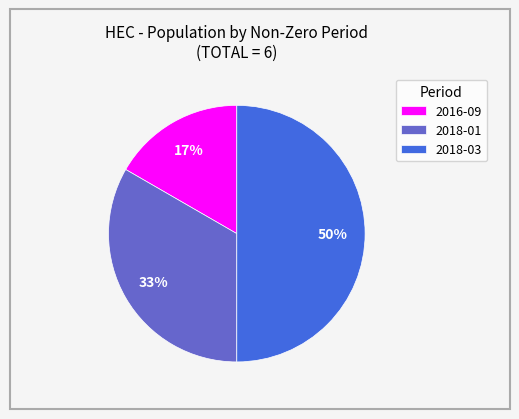

How many slices are in this pie chart?

3